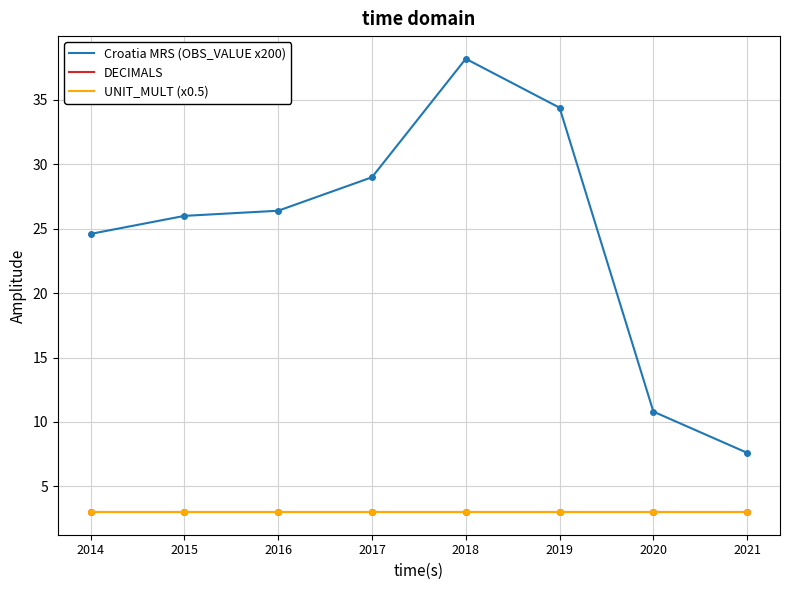

Does the chart display data point markers on the line(s)?

No